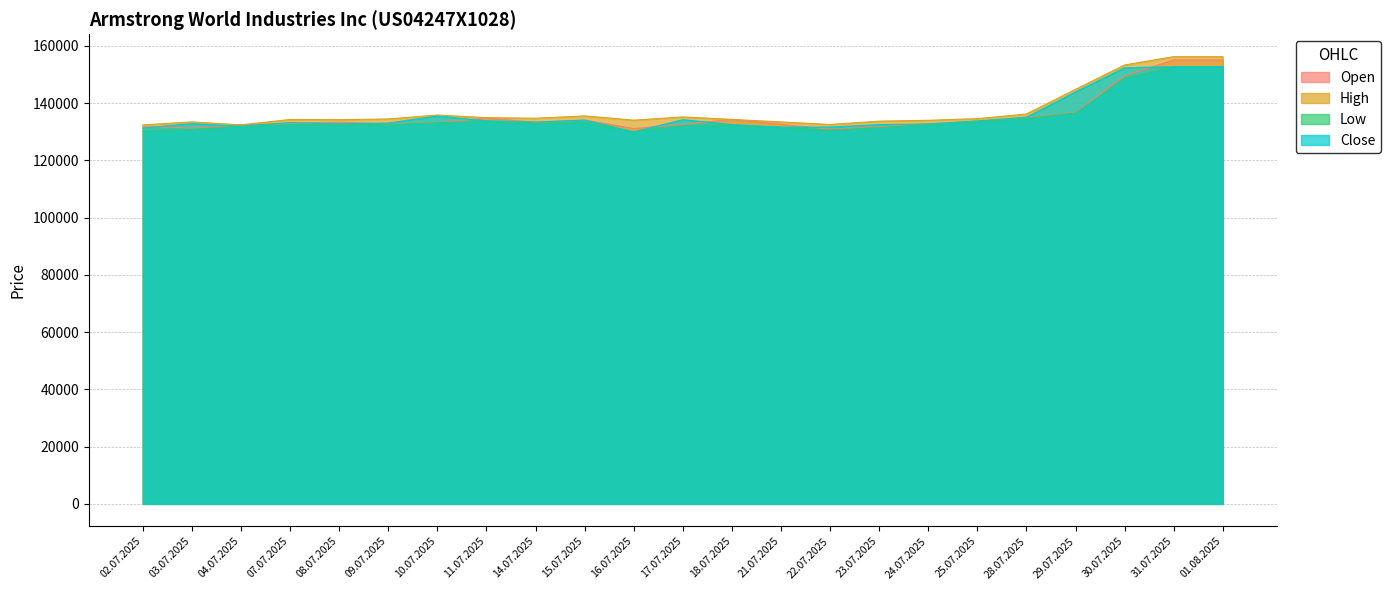

How many values in the Open series are below 133216?

11